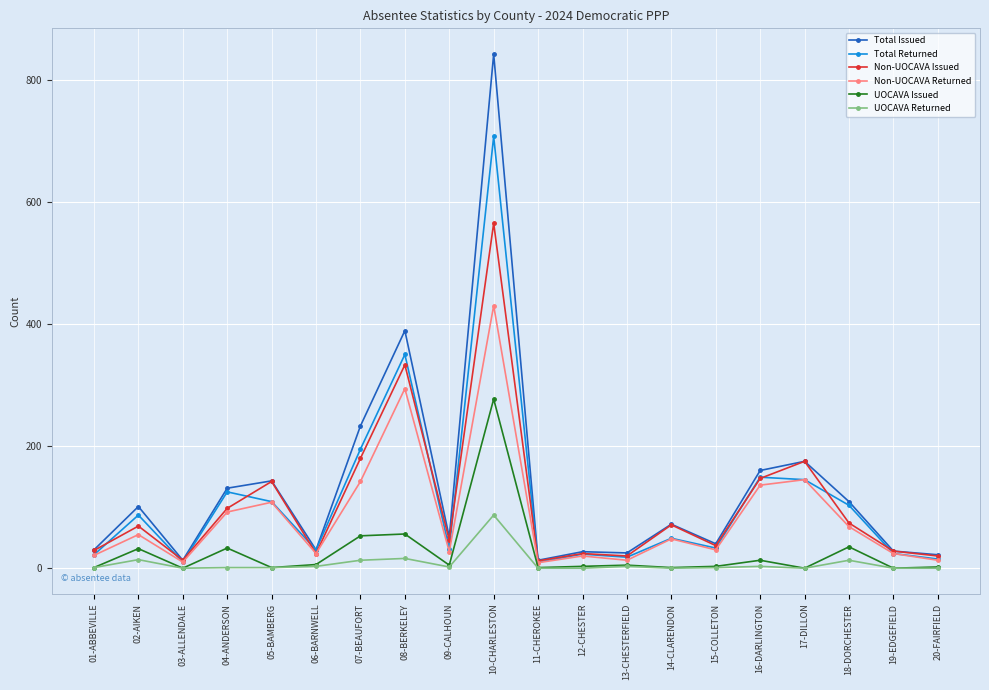

What is the label of the 9th point from the left?

09-CALHOUN